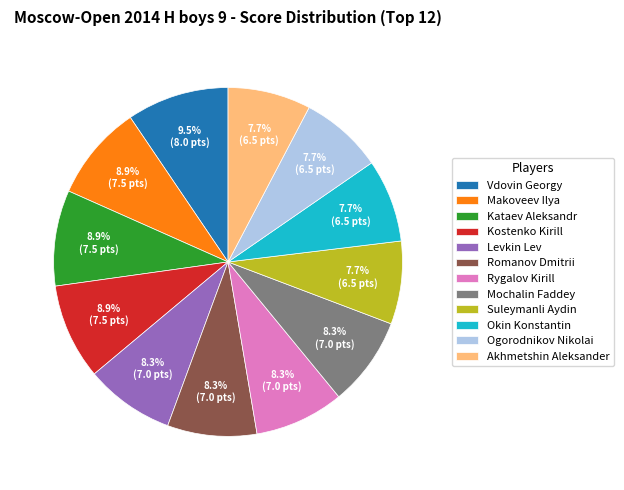

How much of the chart is everything except Akhmetshin Aleksander?

92.3%